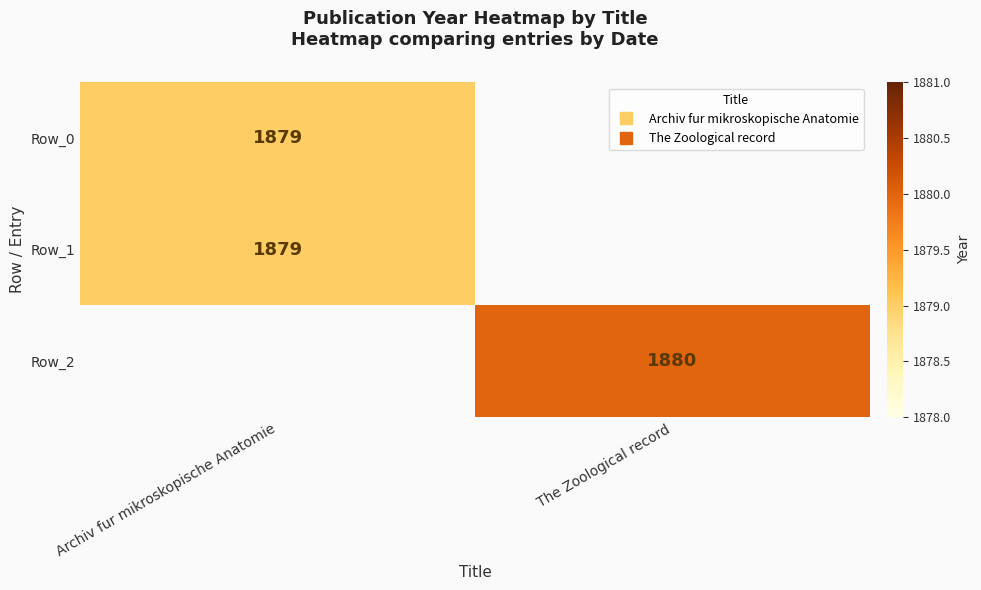

Is it true that Row_2 equals 1084.3 at The Zoological record?

False